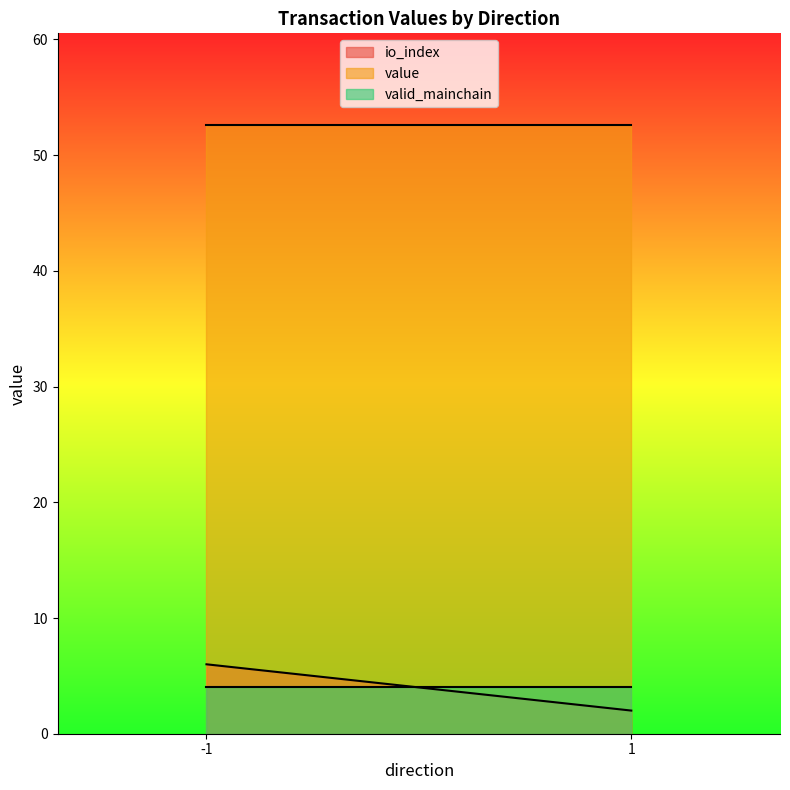

What is the sum of the value values at 1 and -1?

105.3